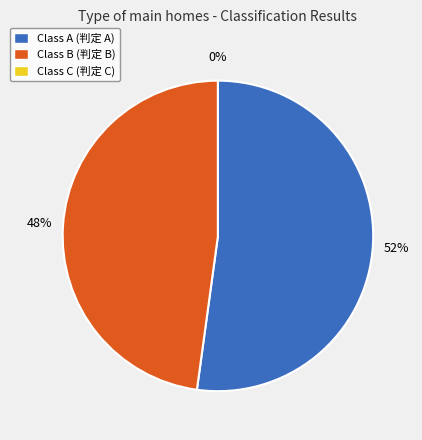

How many segments does this pie chart have?

3